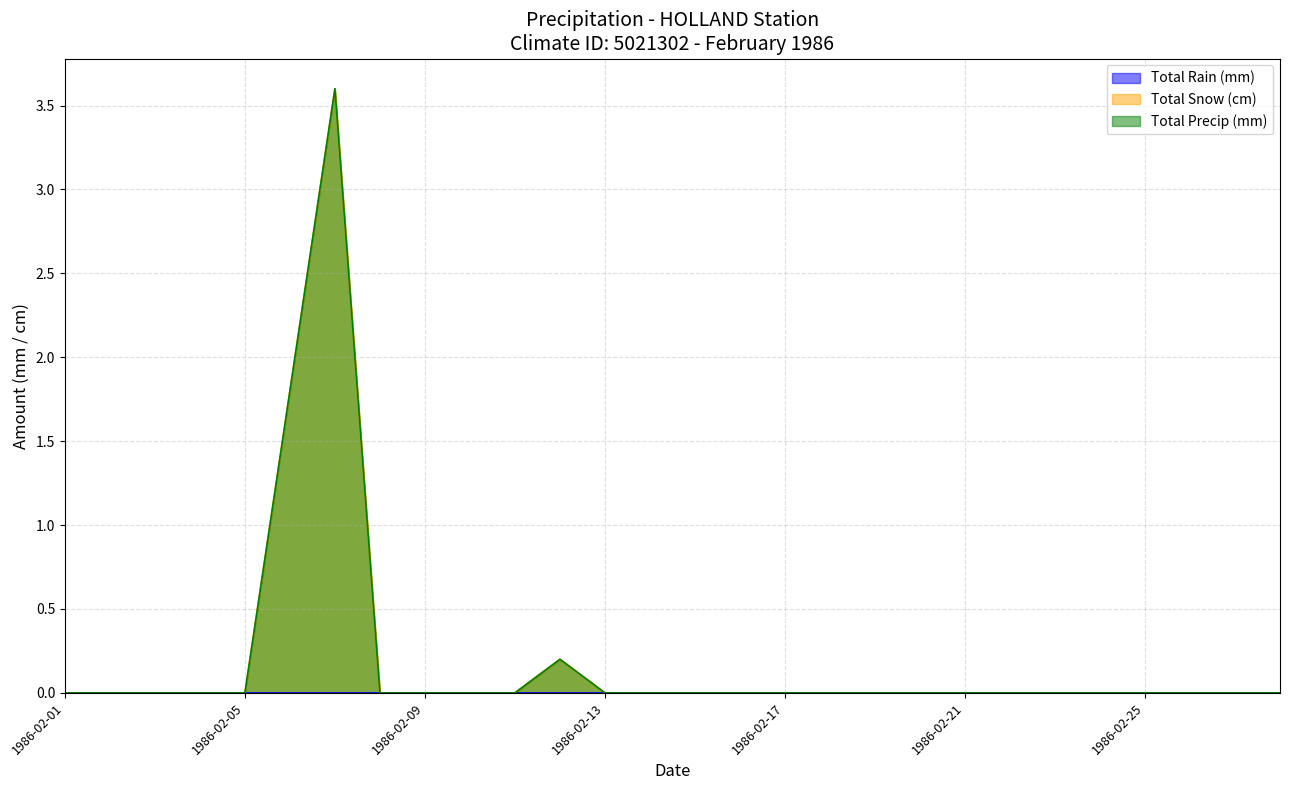

Does the chart have visible grid lines?

Yes